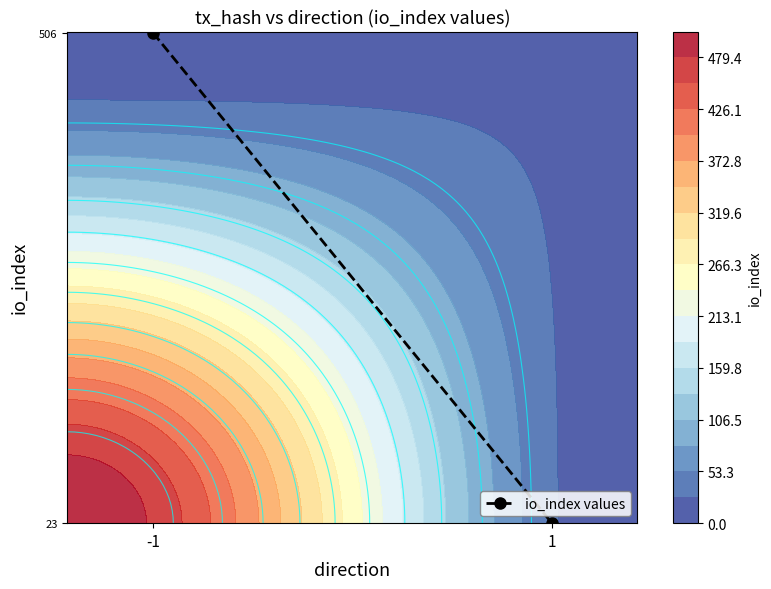

What is the change in value from -1 to 1?

-1.0